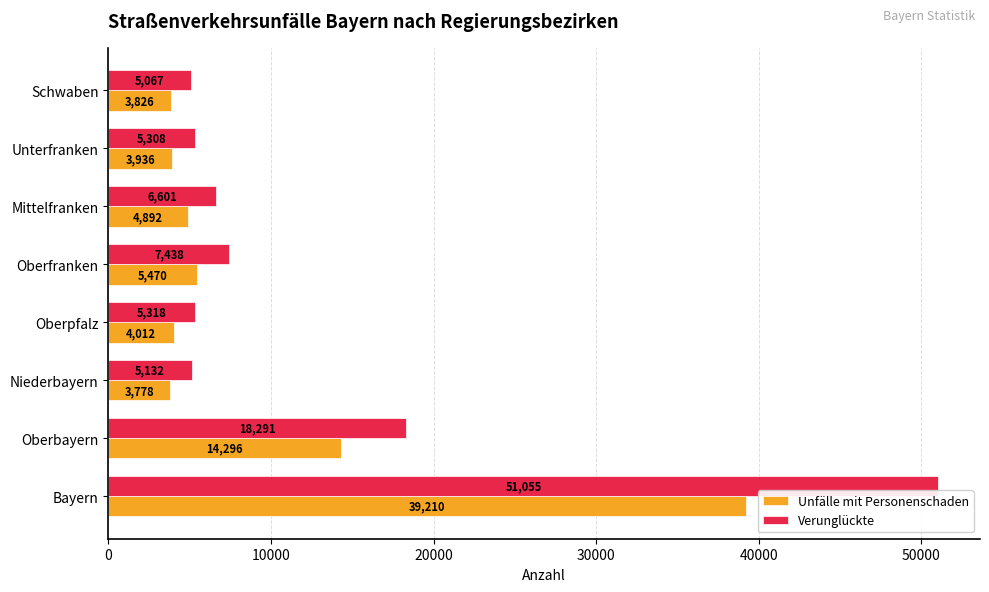

What is the difference between the maximum and minimum values in the Verunglückte series?

45988